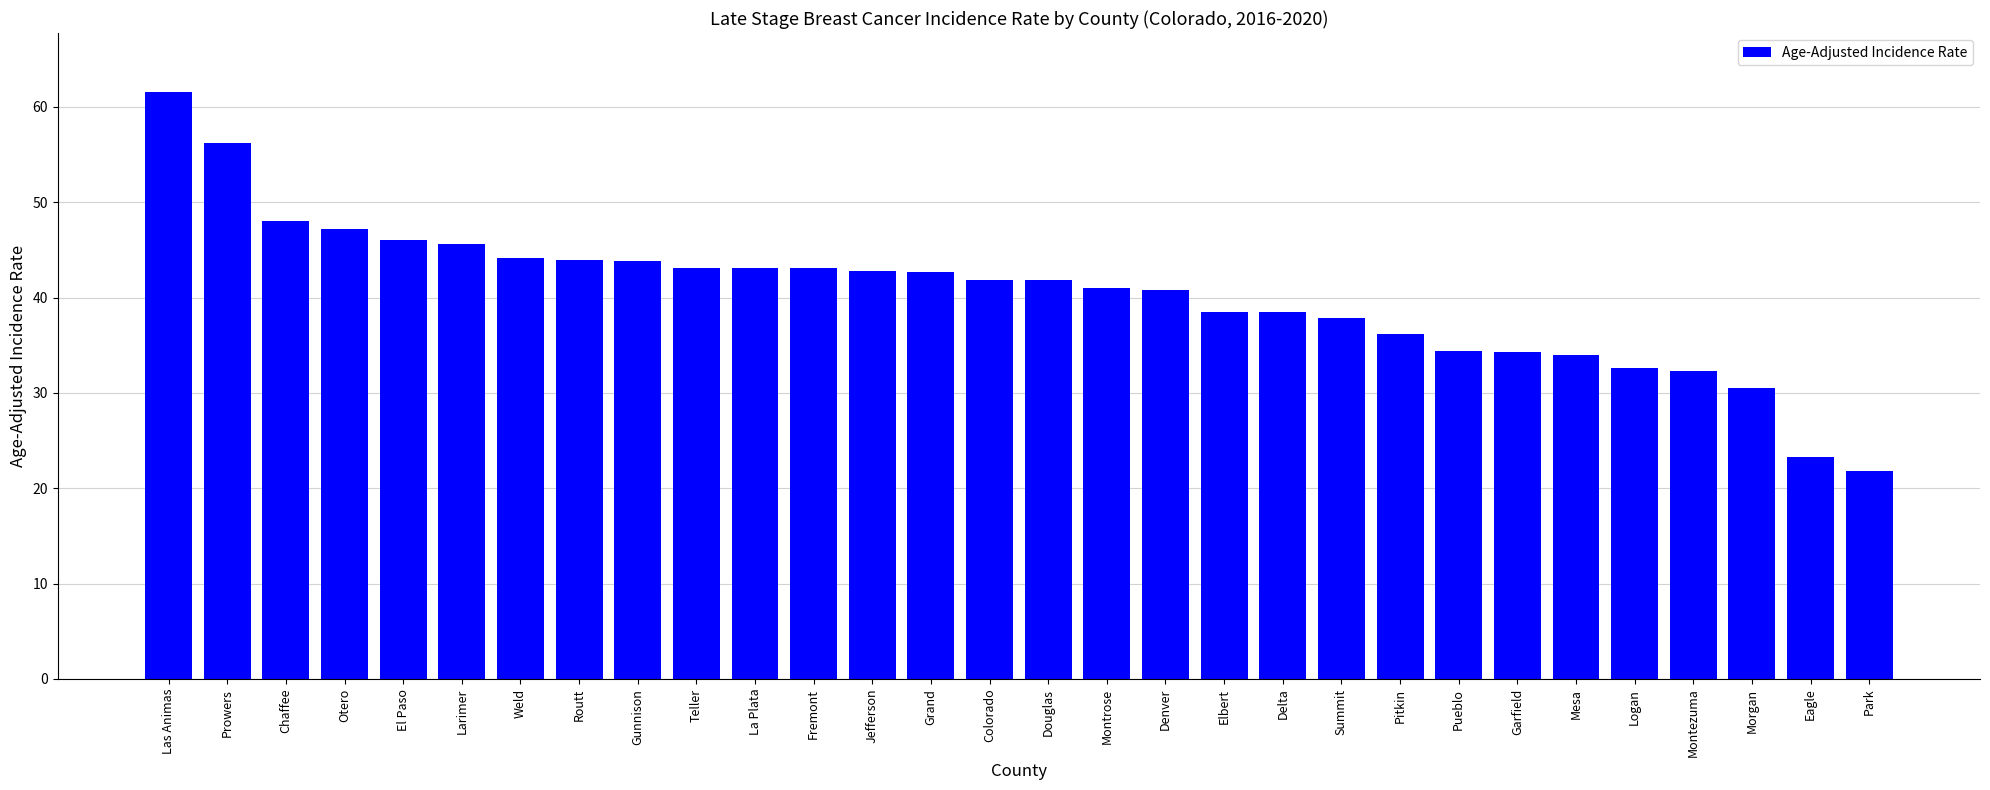

Does the chart contain stacked bars?

No